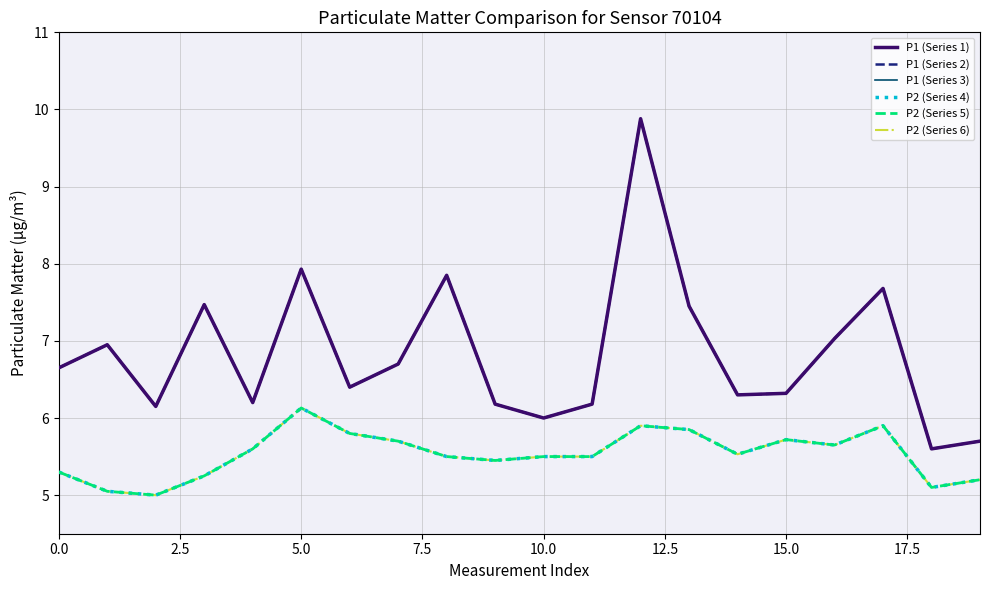

Is this an area chart (filled region under the line)?

No